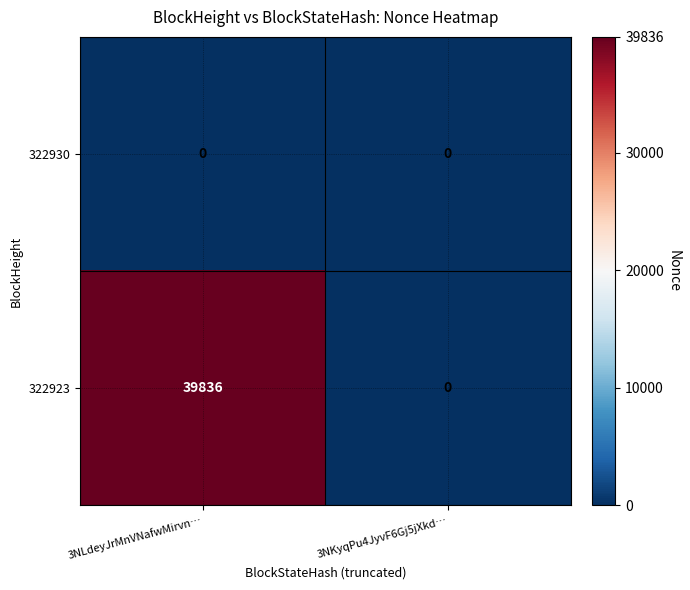

True or false: 322930 has a value of 0 at 3NLdeyJrMnVNafwMirvn….

True